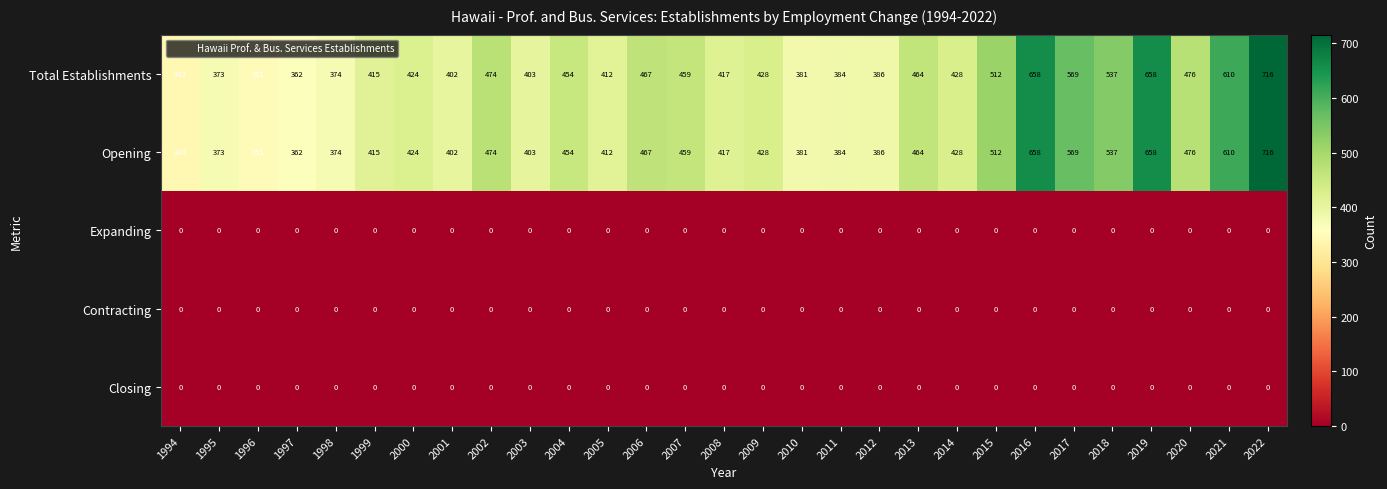

How many categories are shown in the chart?

29